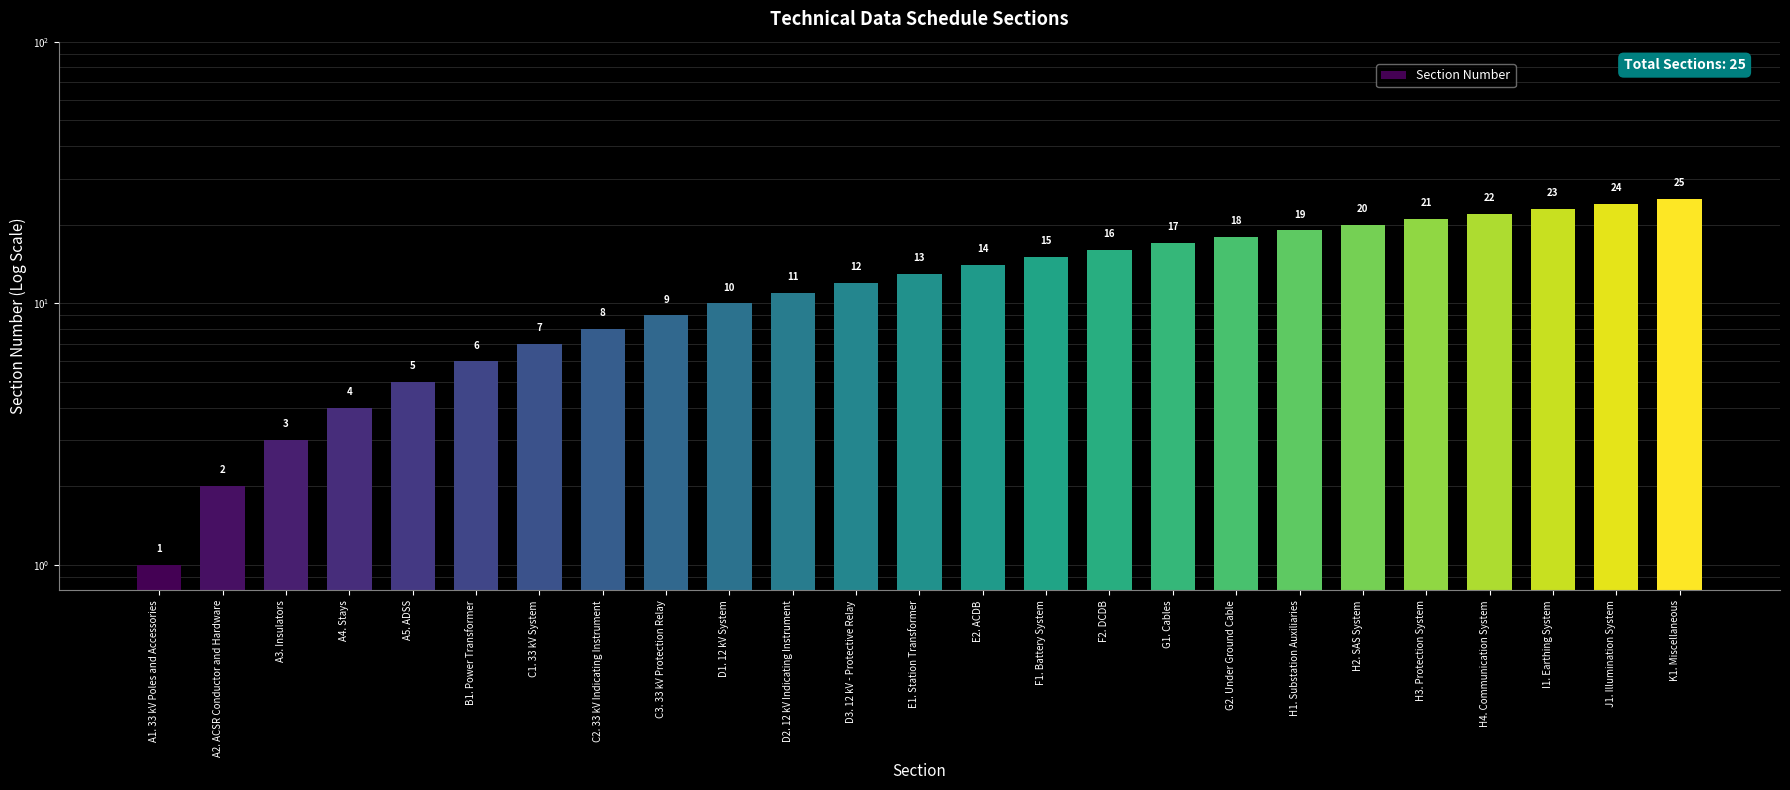

The value at A4. Stays is 7. True or false?

False